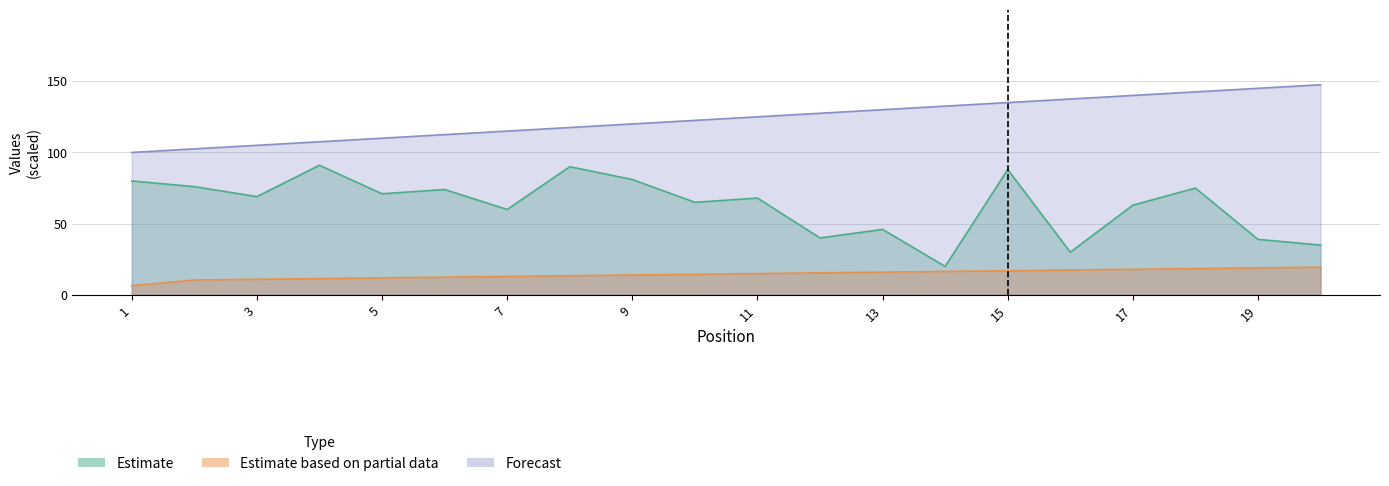

True or false: Estimate based on partial data and Estimate intersect in this chart.

False